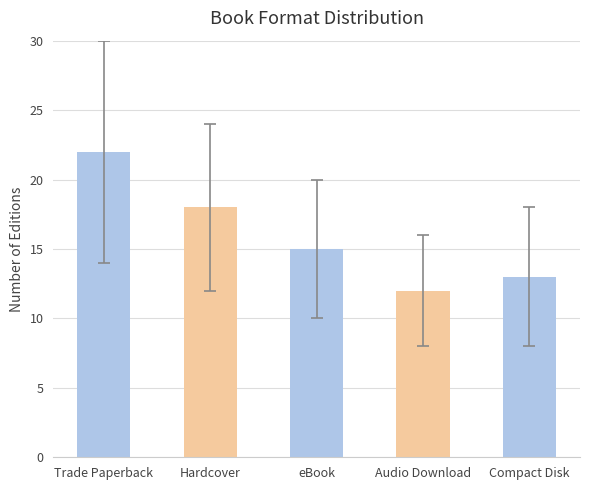

What is the value of the 2nd bar from the left?

18